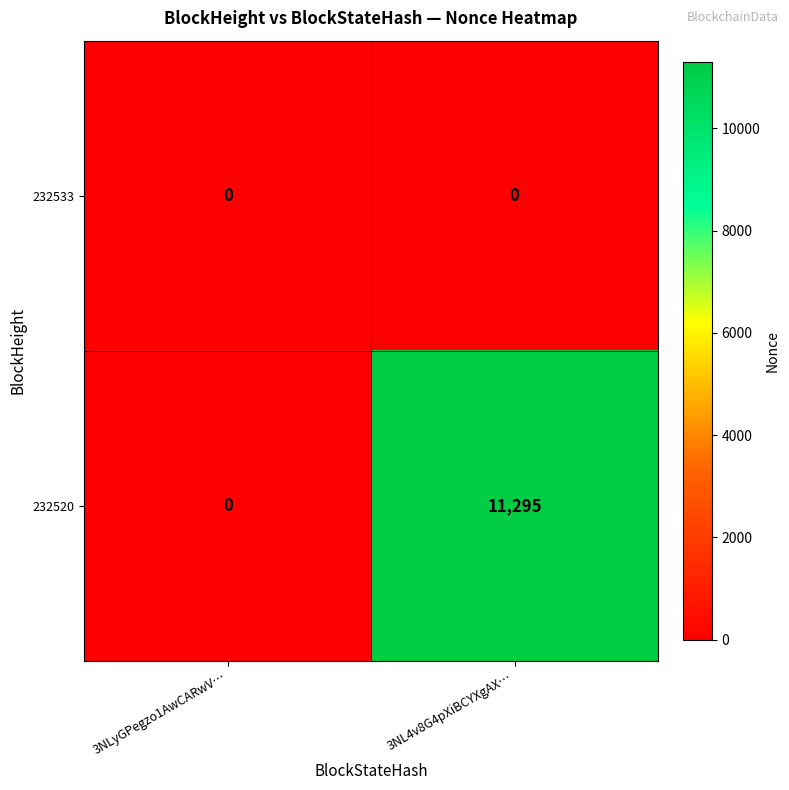

What value does the 232520 series have at 3NL4v8G4pXiBCYXgAX…, to the nearest 10?

11300